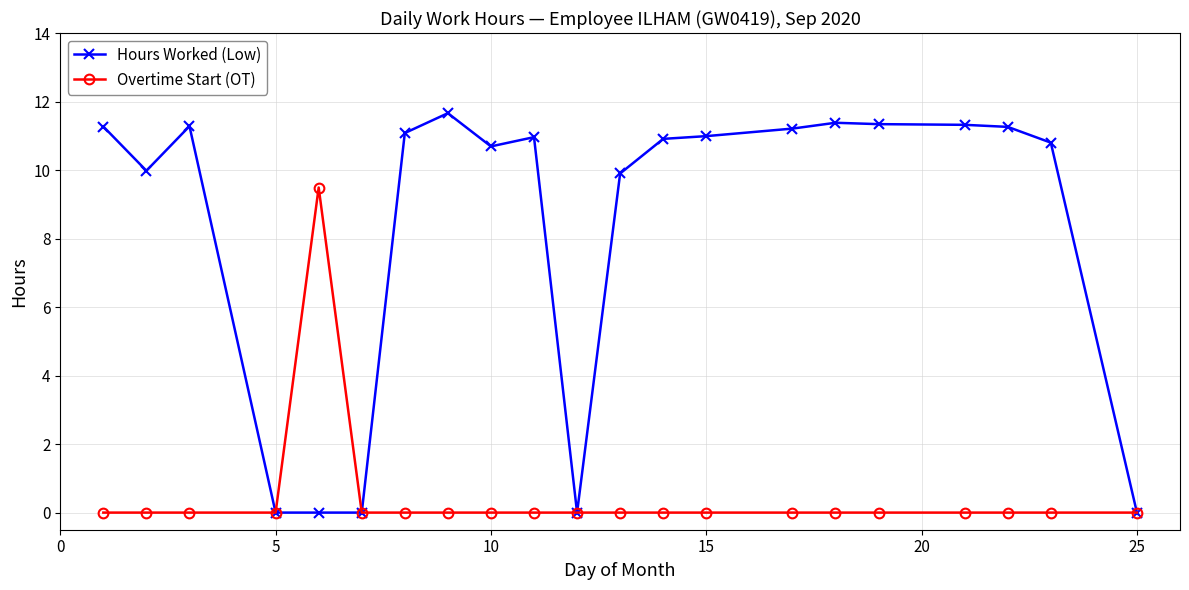

Which series has the widest spread of values?

Hours Worked (Low)